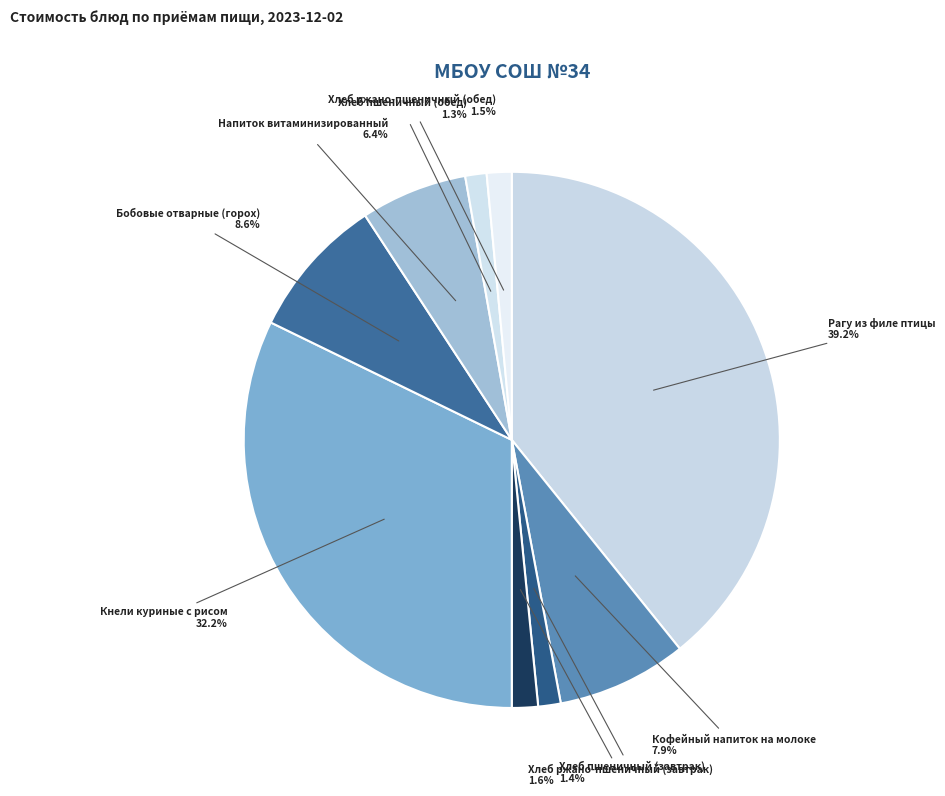

Count the number of slices in the pie.

9